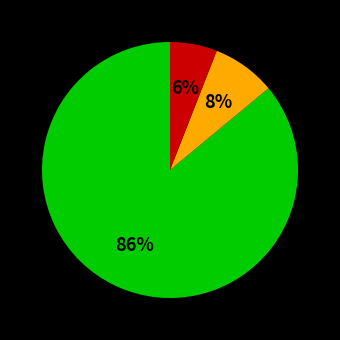

To the nearest percent, what is the difference between the largest and smallest slice percentages?

80%